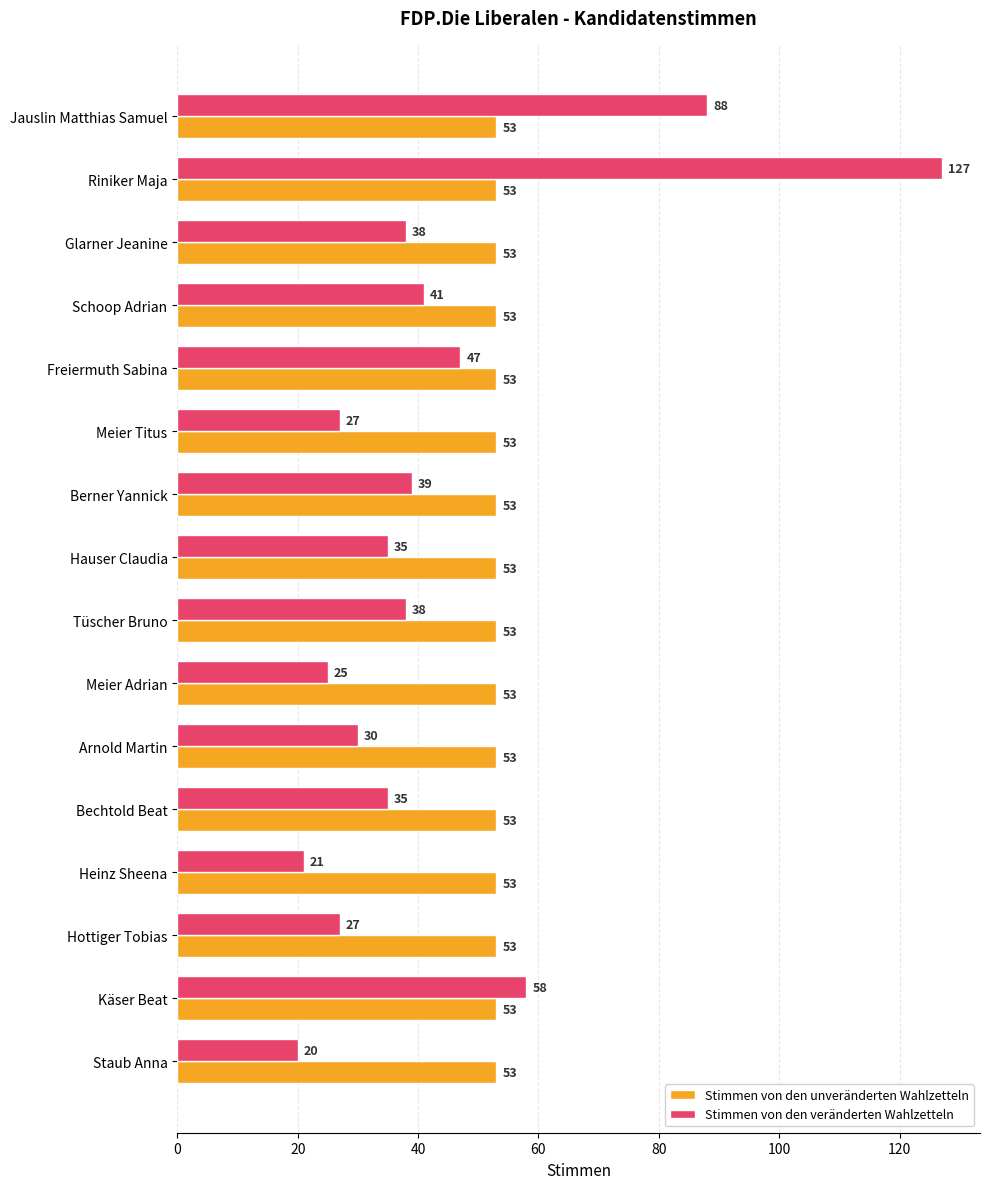

The Stimmen von den veränderten Wahlzetteln series shows 20 at Bechtold Beat. True or false?

False